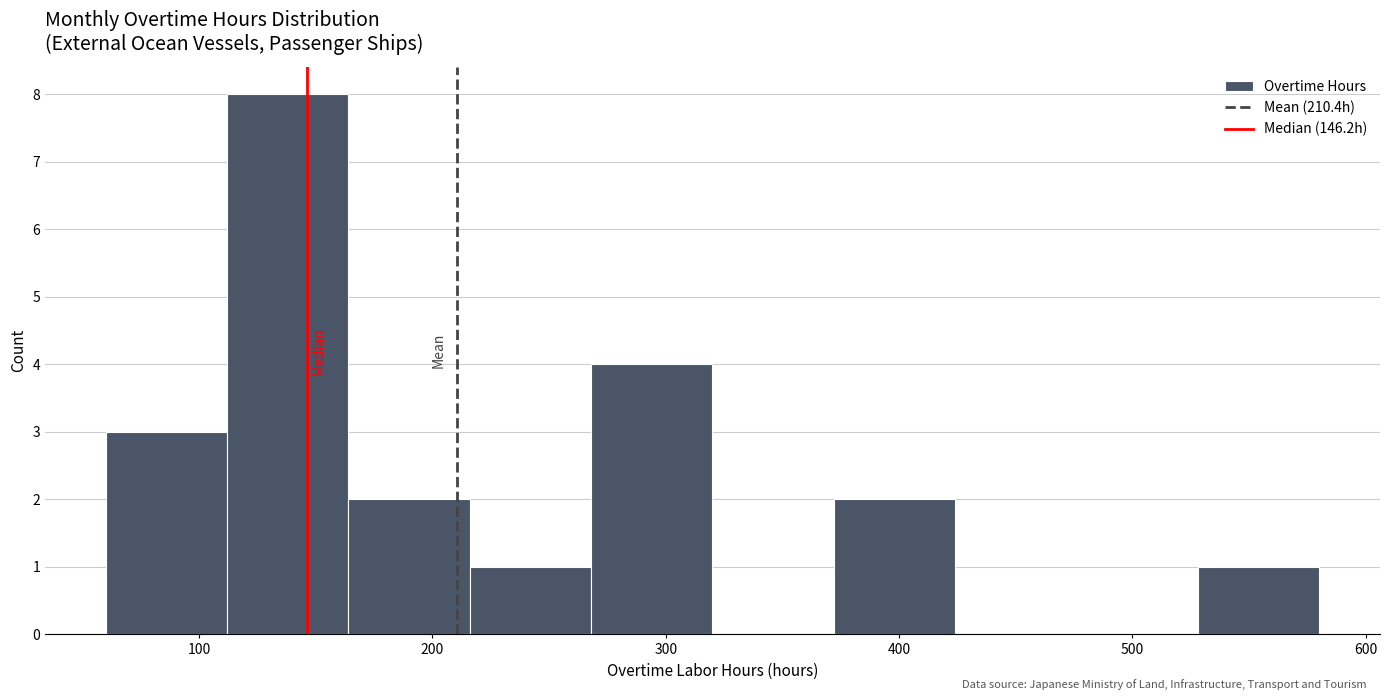

Reading left to right, transcribe this chart: for each bar, give the range it covers on the x-axis and its height. Neither the bar edges nor the heights are printed on the chart, so give them approximately, as read against the axes.

60 to 112: 3
112 to 164: 8
164 to 216: 2
216 to 268: 1
268 to 320: 4
320 to 372: 0
372 to 424: 2
424 to 476: 0
476 to 528: 0
528 to 580: 1